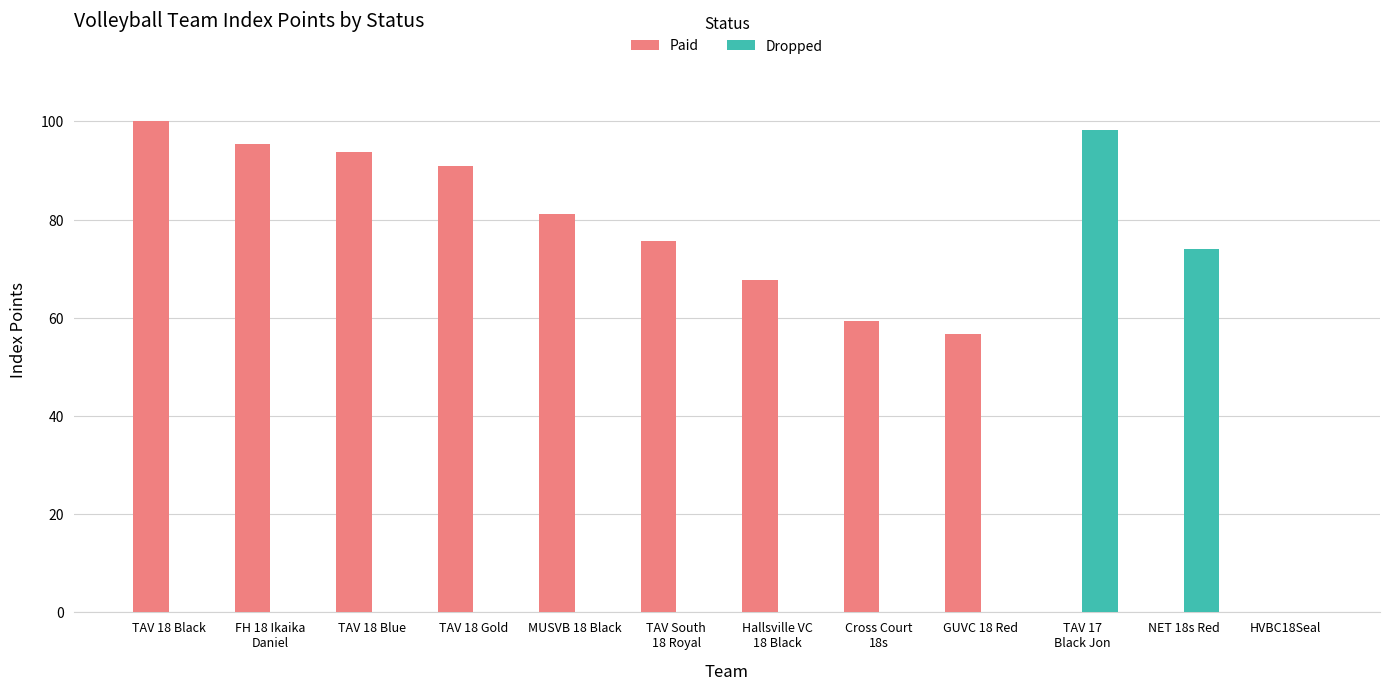

Which series has the largest total across all categories?

Paid